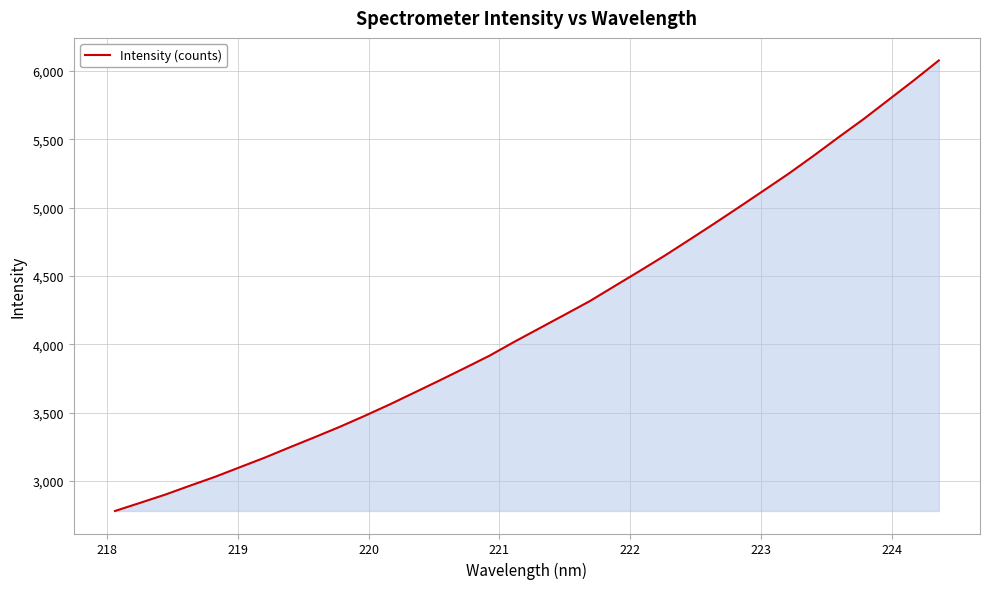

What is the difference between the maximum and minimum values?

3295.1